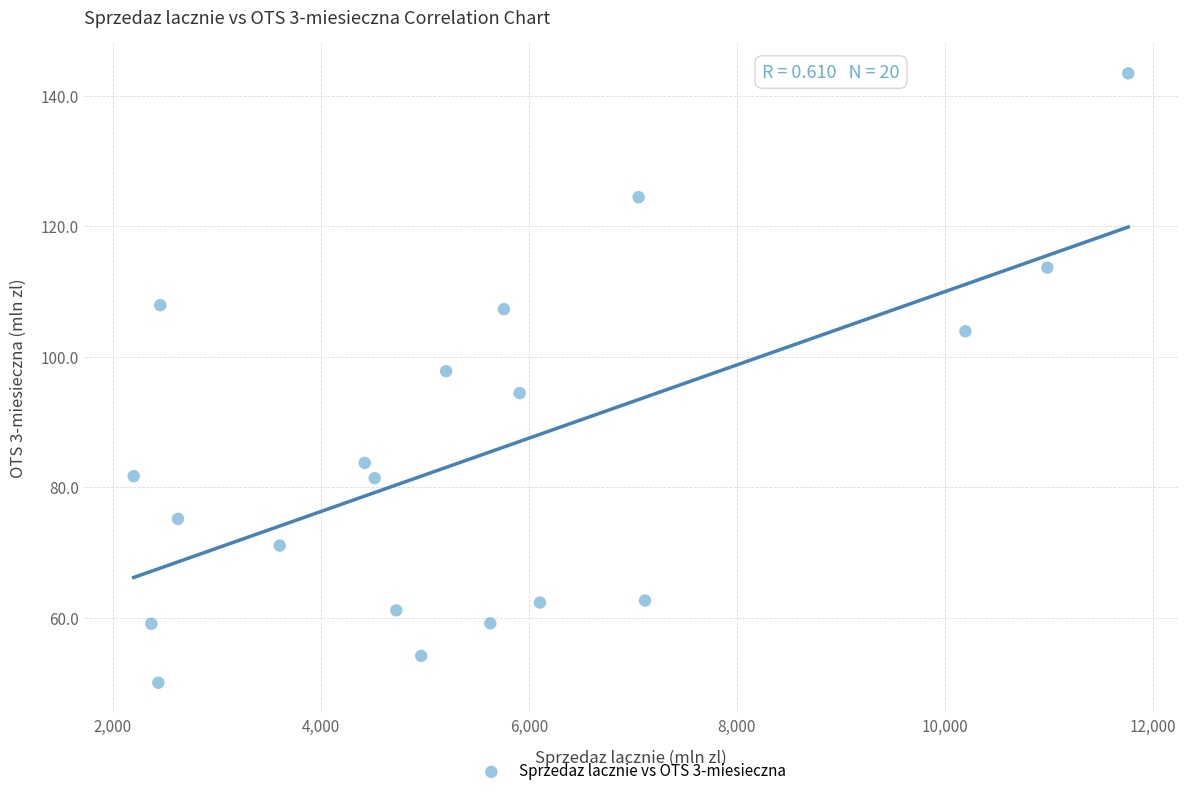

What is the range of X values (max minus min)?

9561.9